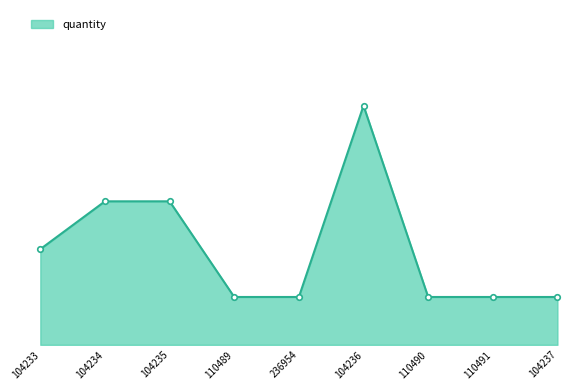

What is the value of the 2nd point from the left?

3